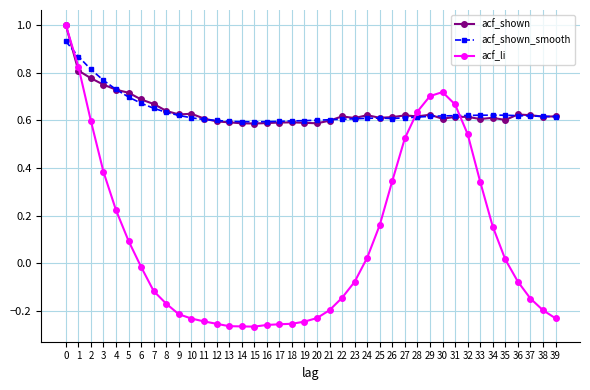

Is the value of acf_shown at 18 greater than the value of acf_li at 0?

No